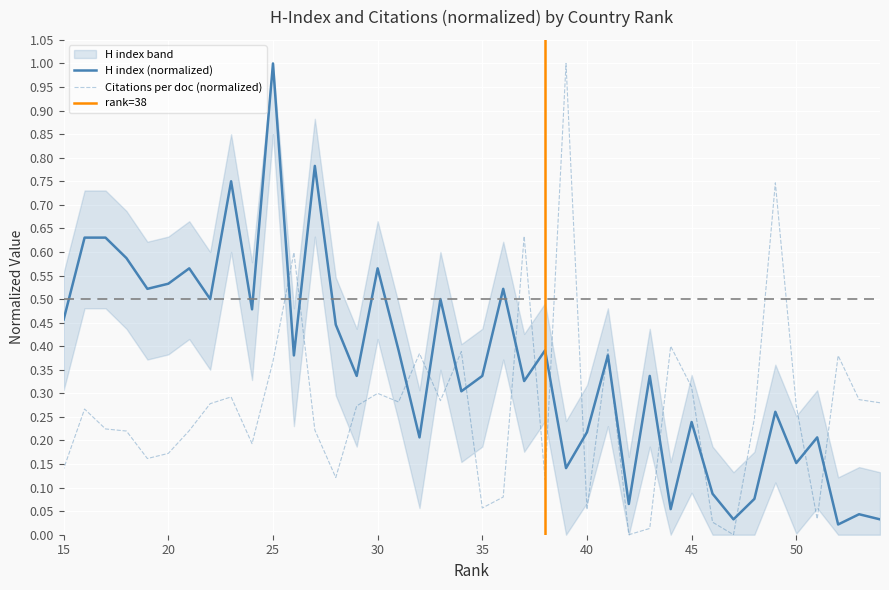

Count the number of categories in the chart.

40